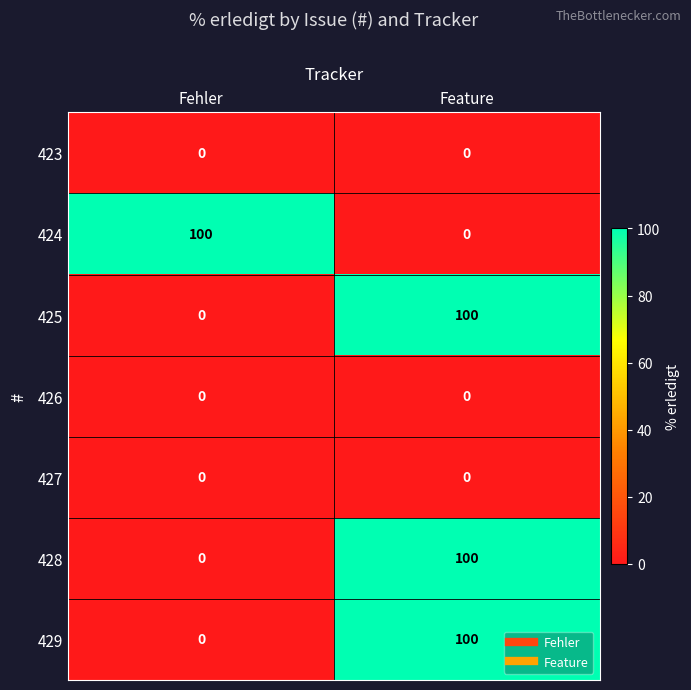

At which label does 429 reach its minimum?

Fehler